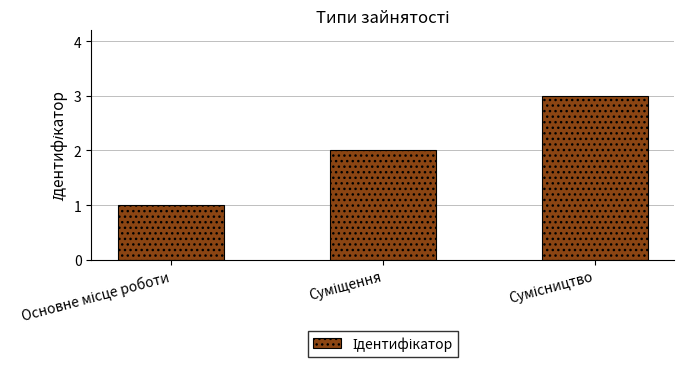

Reading right to left, what are all the values shown in this chart?

3	2	1